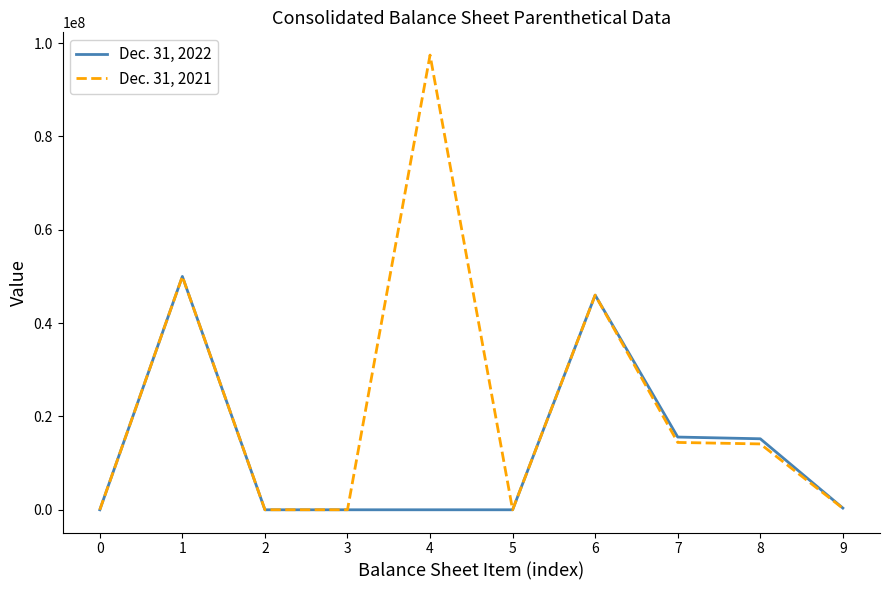

The value of Dec. 31, 2022 at 7 is 15584176. True or false?

True